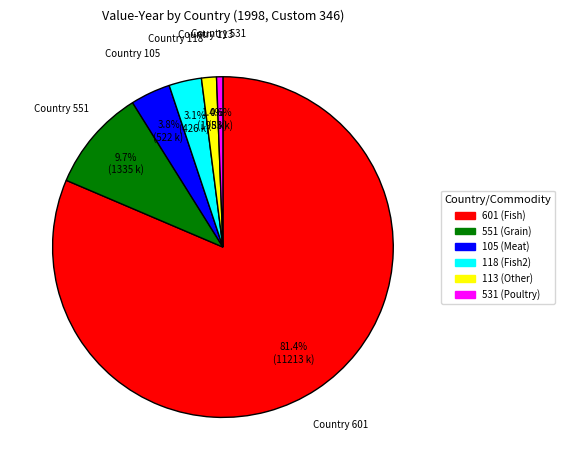

Does any single category account for the majority?

Yes